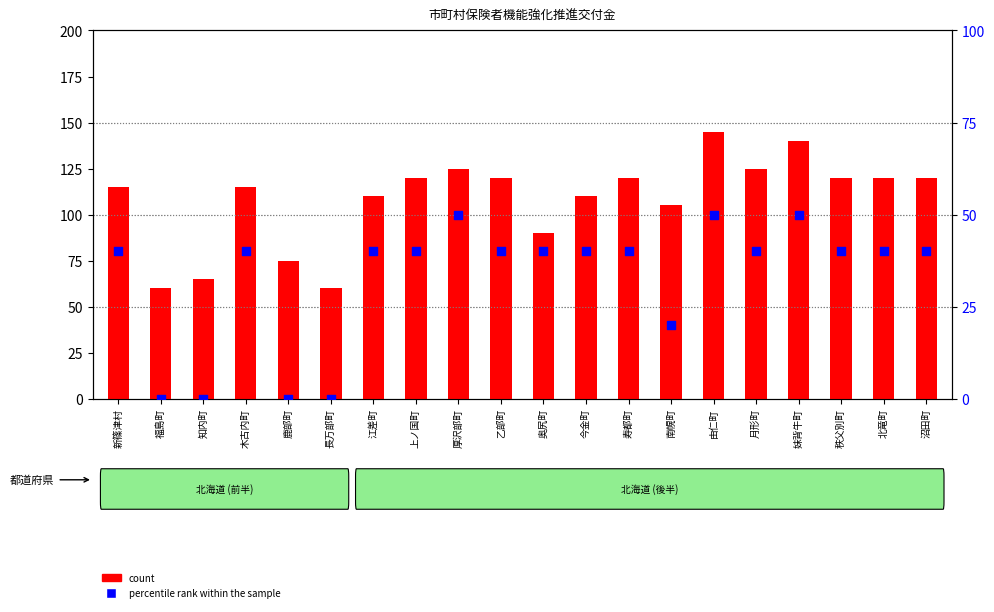

Which series reaches the minimum Y coordinate?

percentile rank within the sample